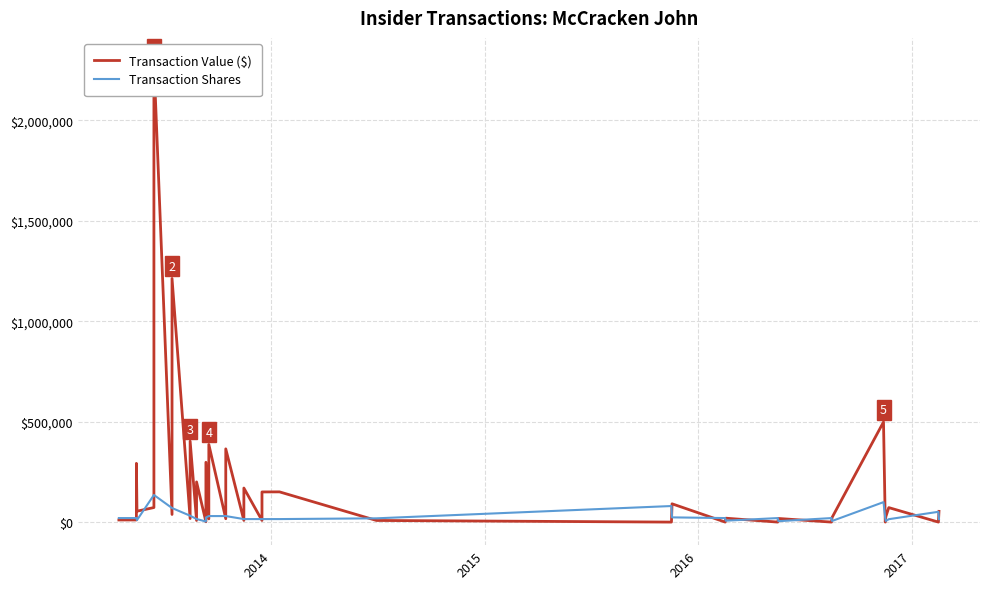

What are all the series names shown in the legend?

Transaction Value ($), Transaction Shares